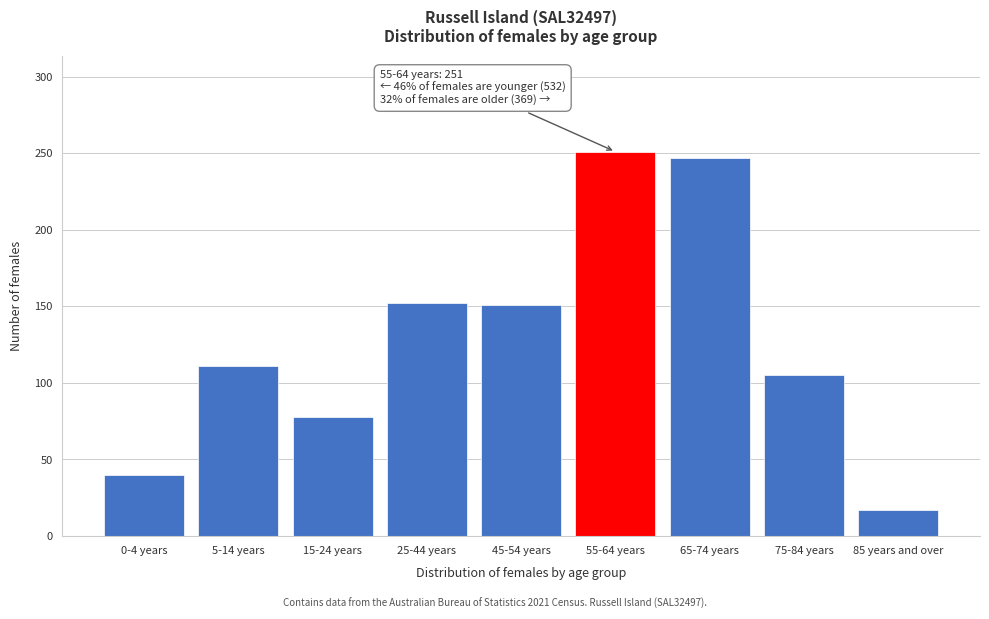

The chart shows a value of 66 at 55-64 years. True or false?

False